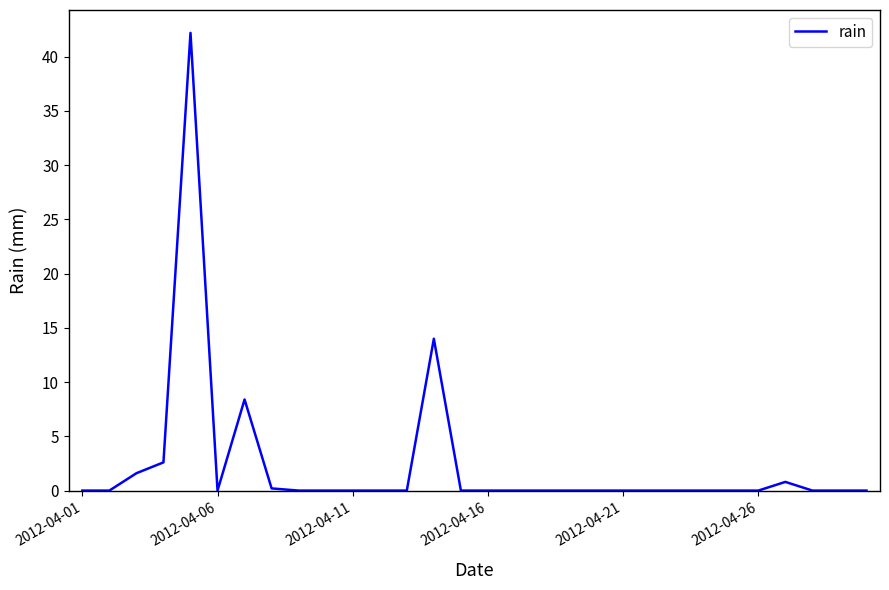

True or false: the data has more than 1 interior local peaks.

True